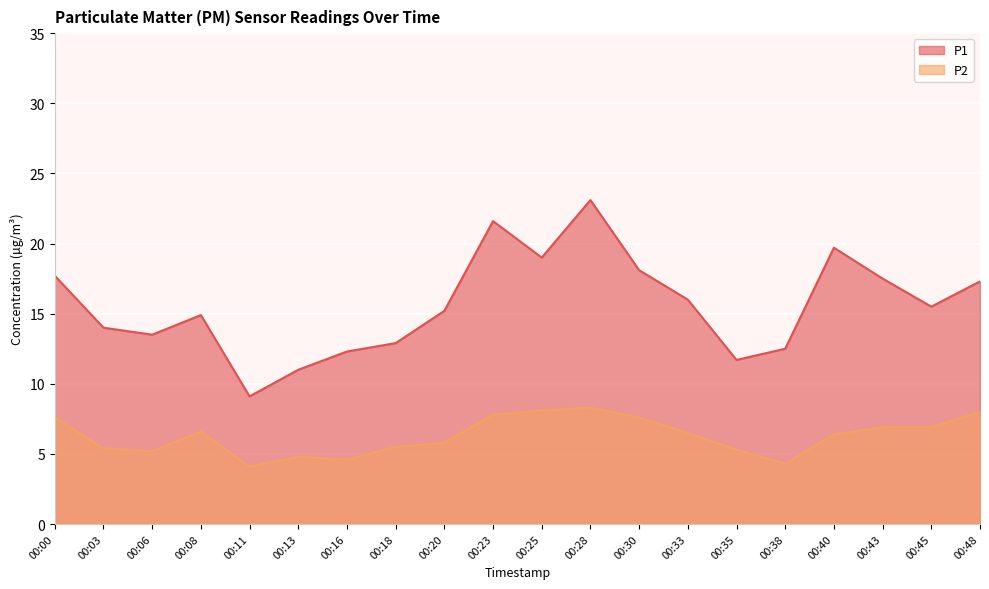

What is the value of the P2 point at the 17th from the left?

6.4